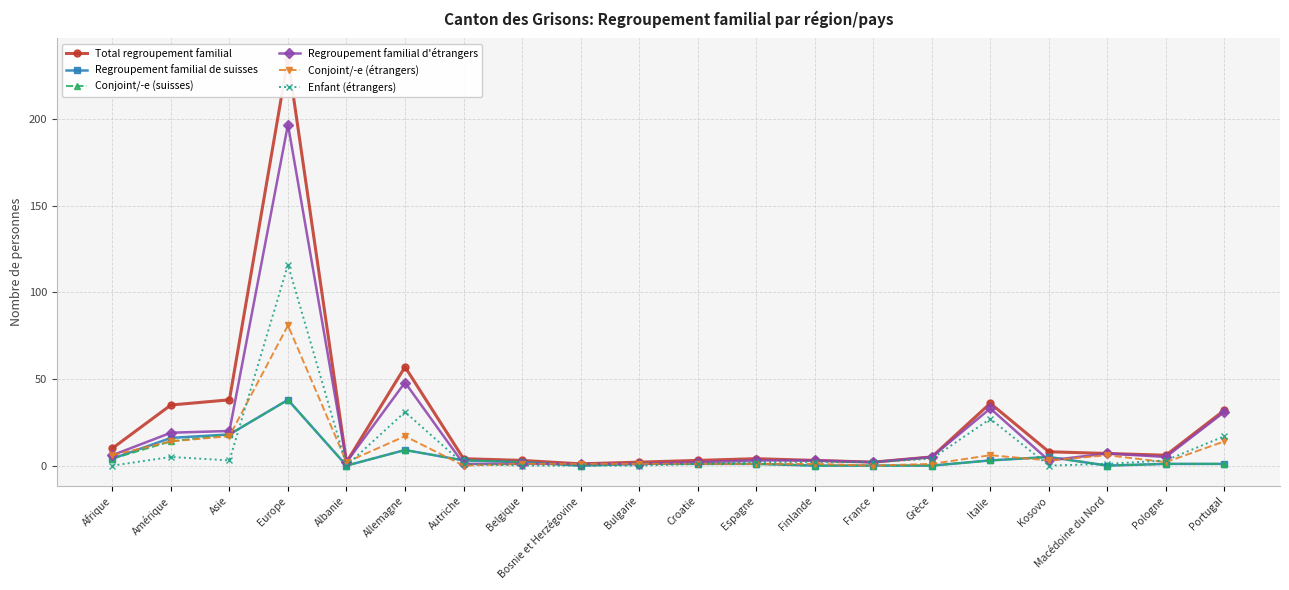

What is the label of the 3rd point from the right?

Macédoine du Nord